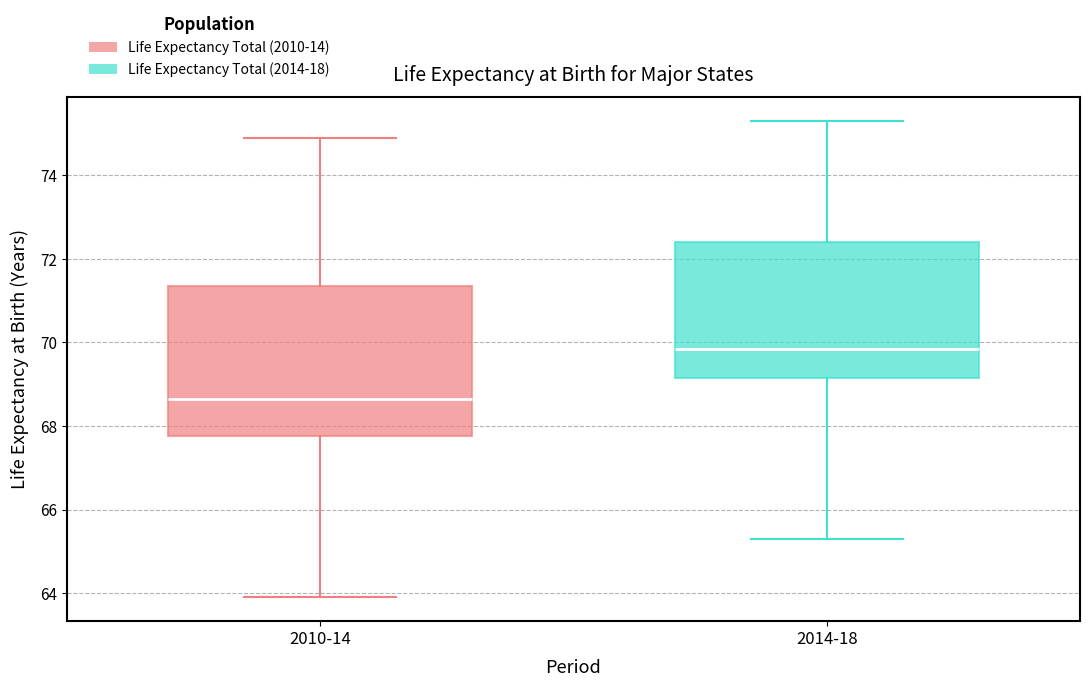

Comparing the boxes themselves (not the whiskers), which one is the tallest?

2010-14